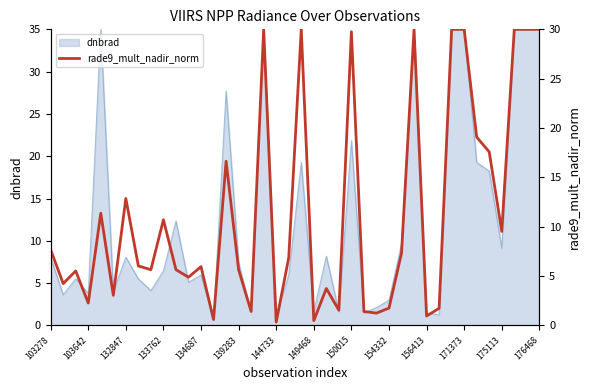

The dnbrad series shows 4.5 at 103278. True or false?

False